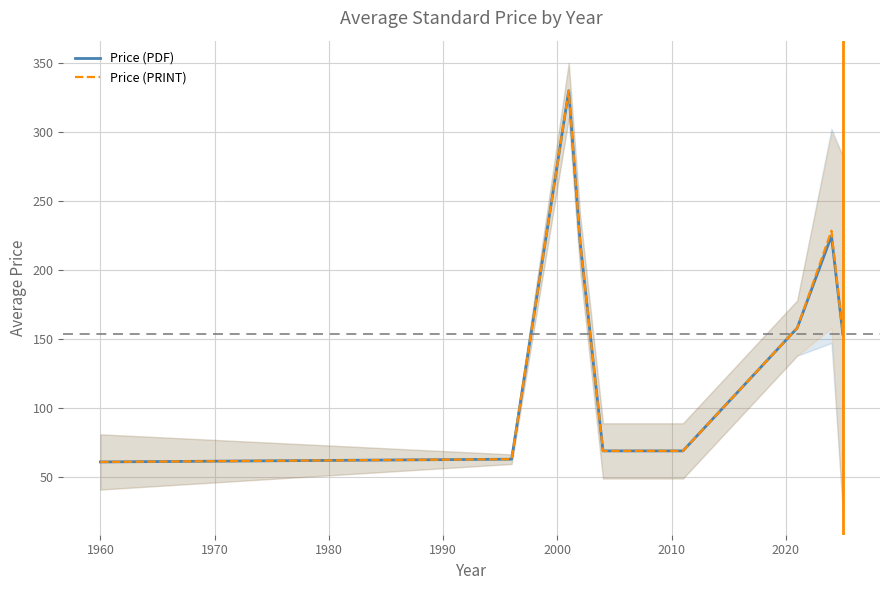

Reading left to right, list all the values displayed in this chart.

Price (PDF): 61.0	63.0	330.0	220.0	69.0	69.0	158.0	224.8	153.6
Price (PRINT): 61.0	63.0	330.0	220.0	69.0	69.0	158.0	228.6	153.6